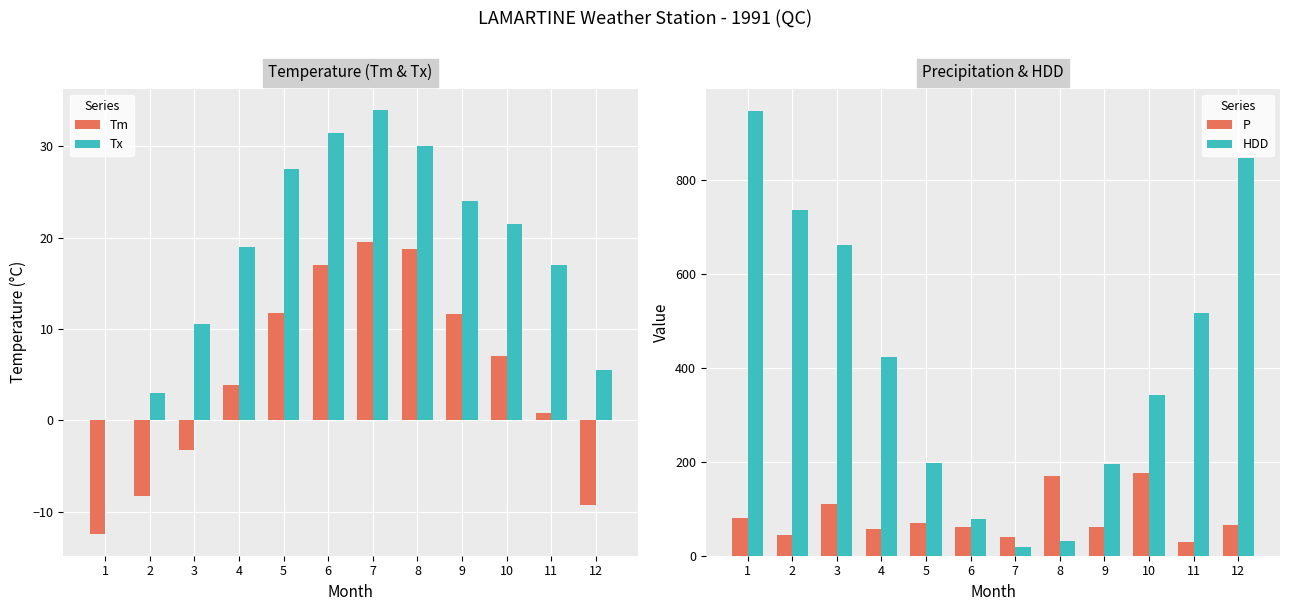

Which series has the largest total across all categories?

HDD